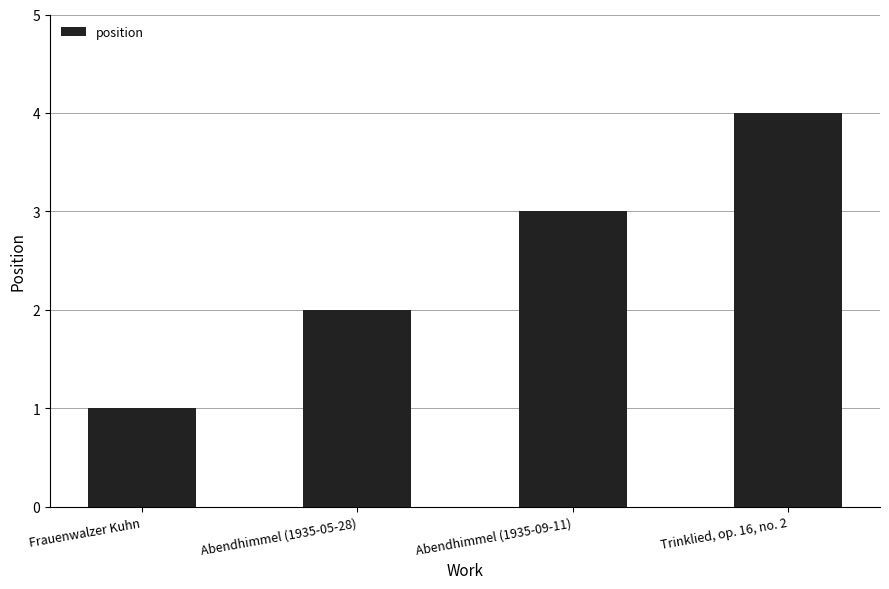

Reading left to right, what are all the values shown in this chart?

Frauenwalzer Kuhn=1	Abendhimmel (1935-05-28)=2	Abendhimmel (1935-09-11)=3	Trinklied, op. 16, no. 2=4